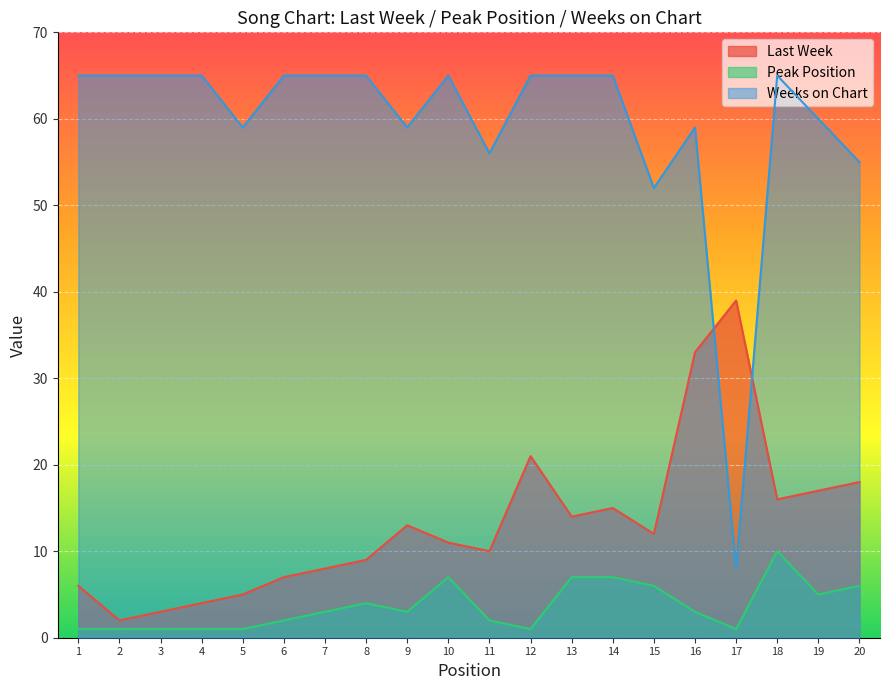

What is the maximum value for Last Week?

39